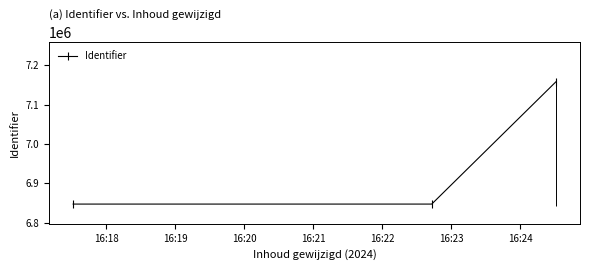

What is the value of the Identifier point at the 3rd from the left?

7157434